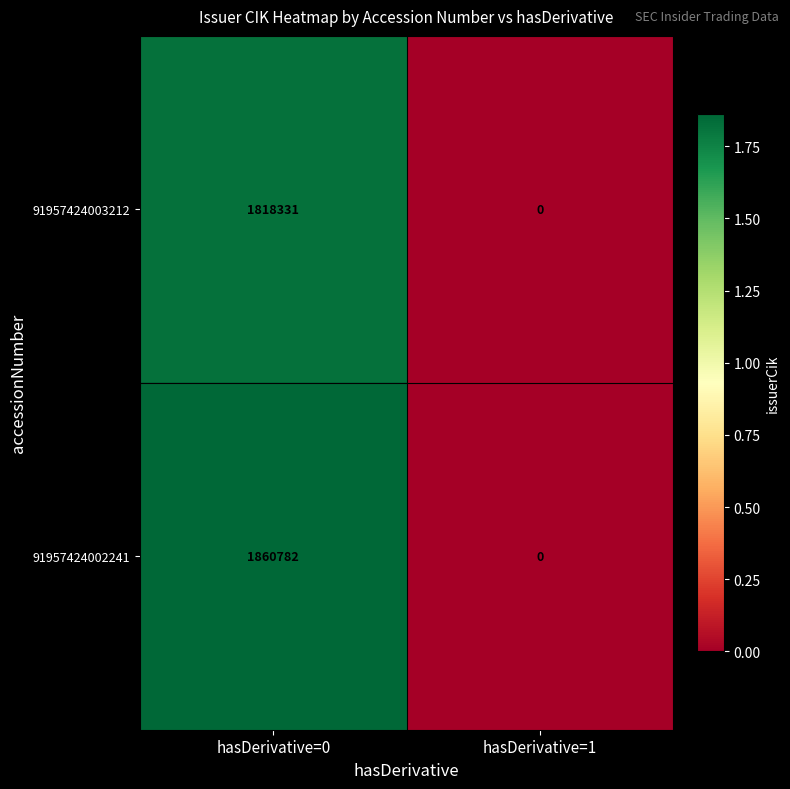

Reading right to left, transcribe all the data shown in this chart.

91957424003212: 0	1818331
91957424002241: 0	1860782